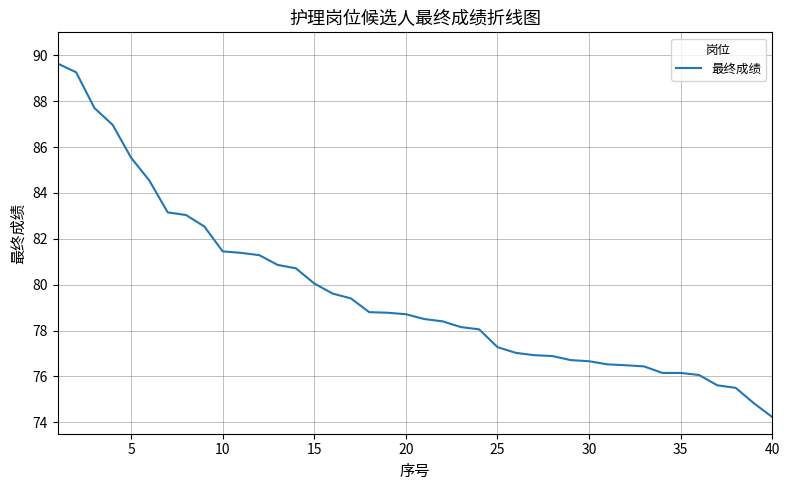

What is the smallest value displayed?

74.2